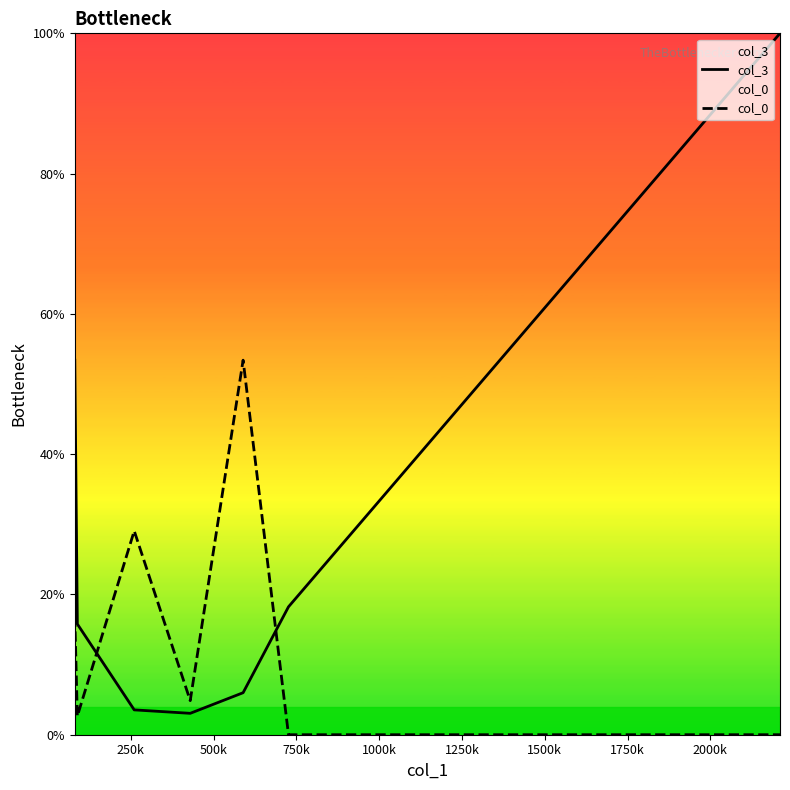

True or false: col_3 and col_0 cross at least once.

True